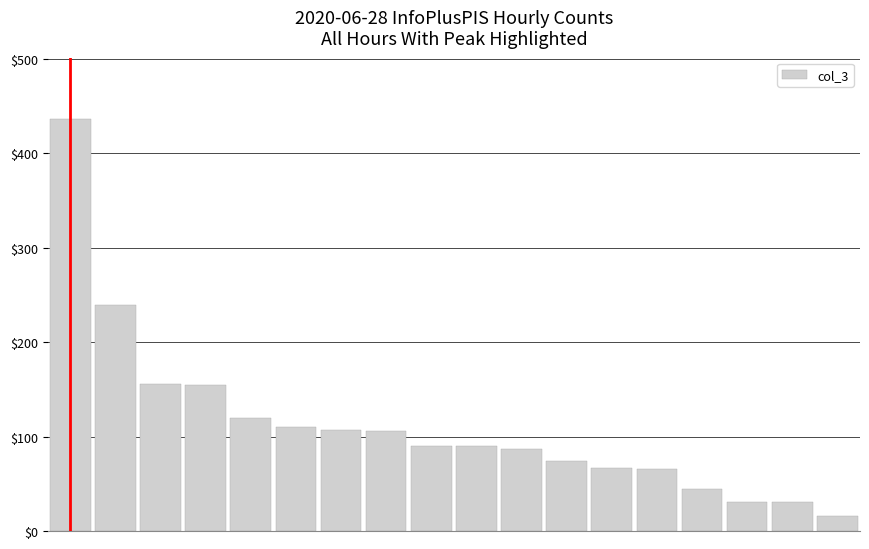

What is the difference between the second highest and second lowest values?

208